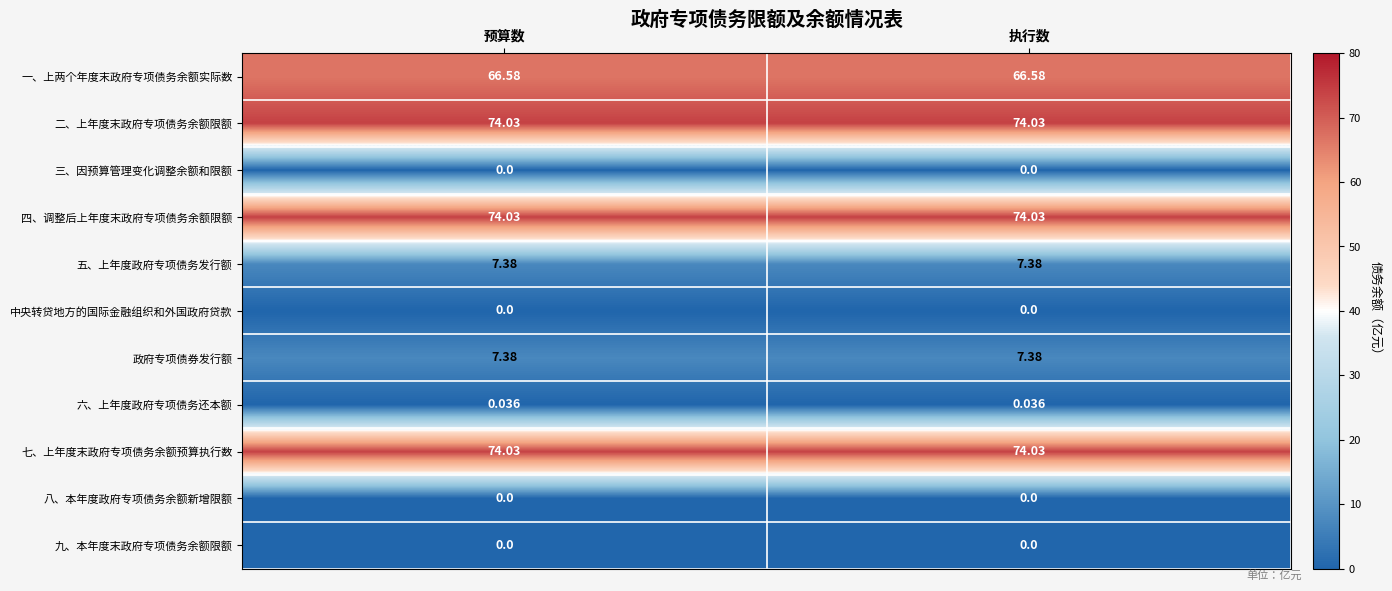

At how many categories does at least one series exceed 19?

2